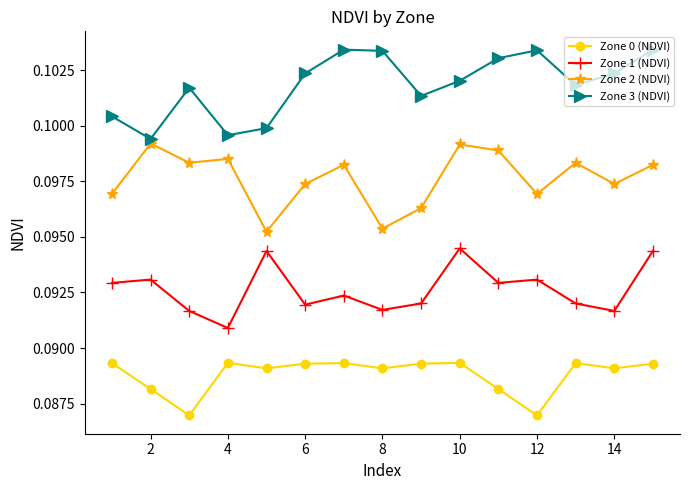

Does the chart display data point markers on the line(s)?

Yes